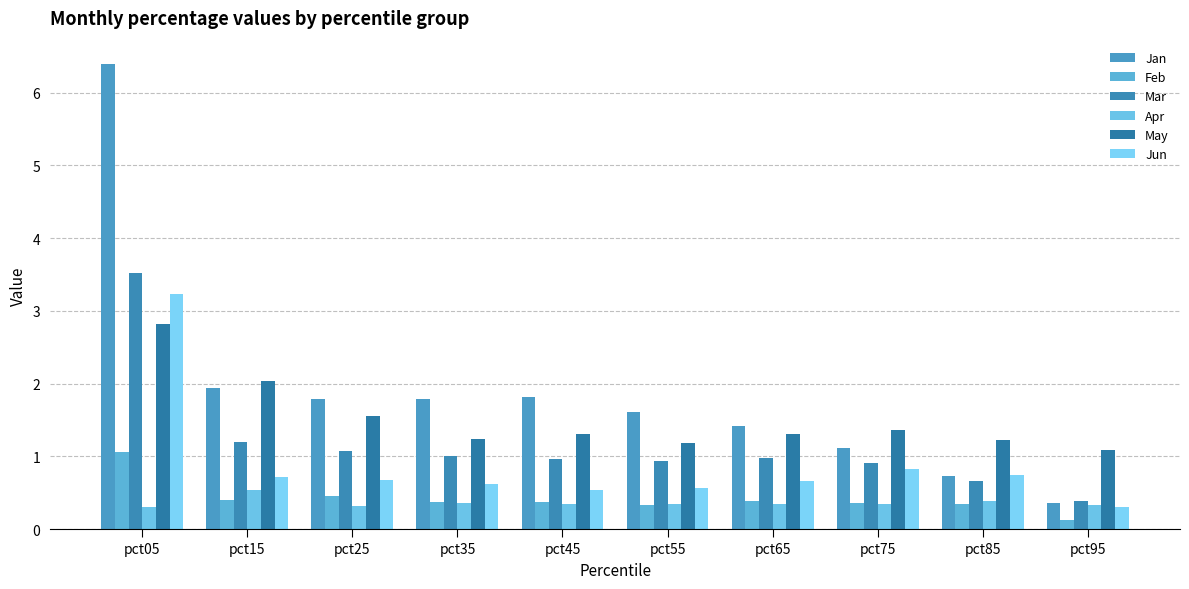

What is the sum of the Mar values at pct35 and pct25?

2.1